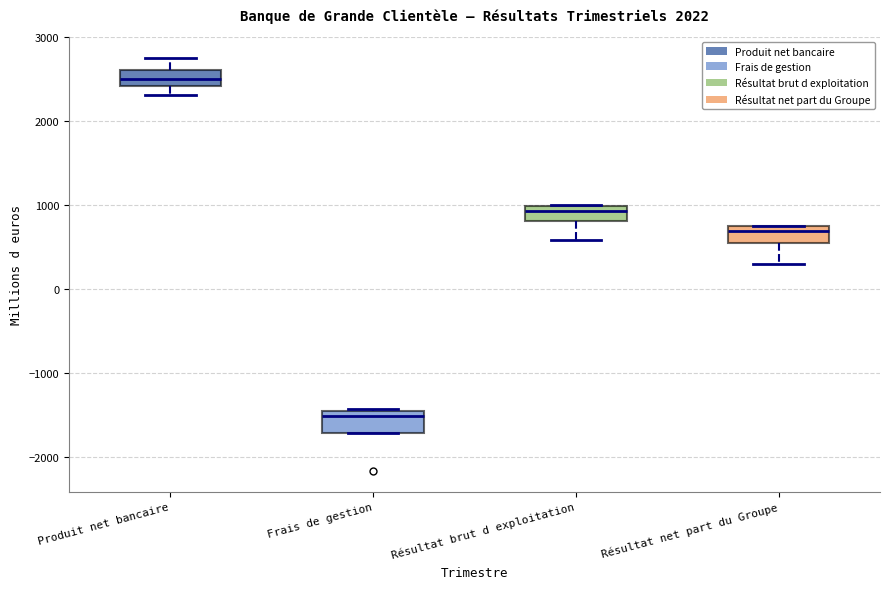

Reading left to right, read every box against the y-axis: the position of its median line, the range the box covers, and the ends of its whiskers. The values are not printed on the chart, so give them approximately, as read against the axis.

Produit net bancaire: median 2500, box 2400 to 2600, whiskers 2300 to 2800
Frais de gestion: median -1500 (just below the box's upper edge), box -1700 to -1500, whiskers -1700 to -1400
Résultat brut d exploitation: median 900, box 800 to 1000, whiskers 600 to 1000
Résultat net part du Groupe: median 700 (just below the box's upper edge), box 500 to 700, whiskers 300 to 800